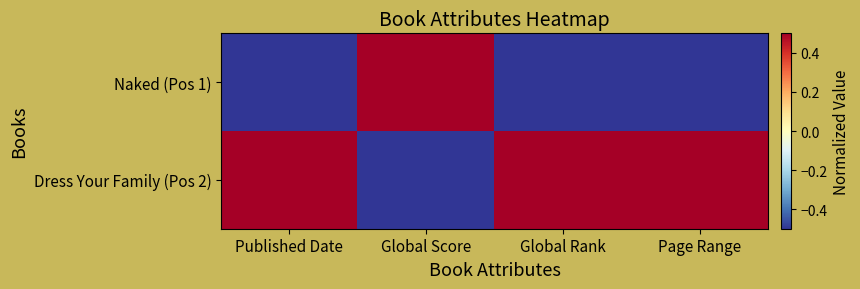

Reading right to left, extract all data points from this chart.

Naked (Pos 1): Page Range=-0.5	Global Rank=-0.5	Global Score=0.5	Published Date=-0.5
Dress Your Family (Pos 2): Page Range=0.5	Global Rank=0.5	Global Score=-0.5	Published Date=0.5